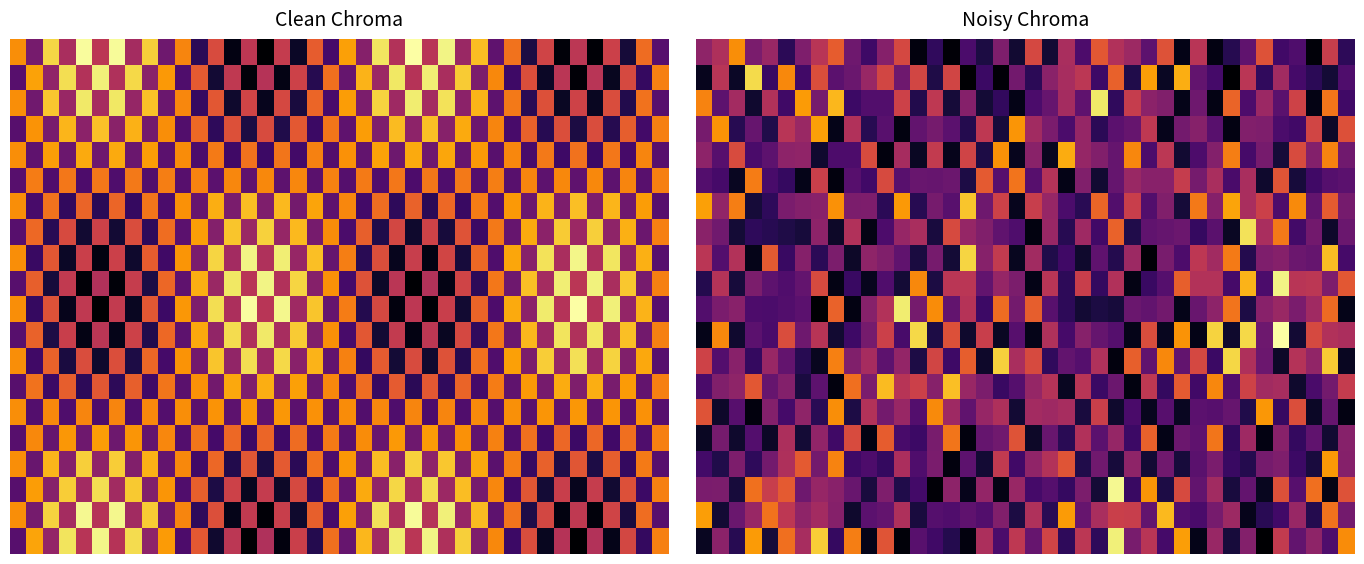

At which category does the chart reach its minimum across all series?

34